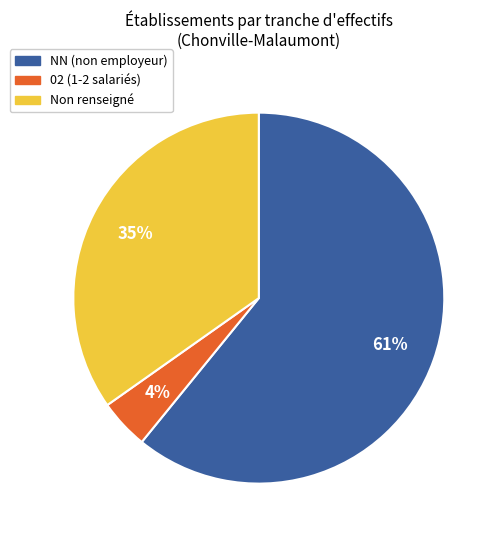

Is there any slice that represents more than half of the pie?

Yes